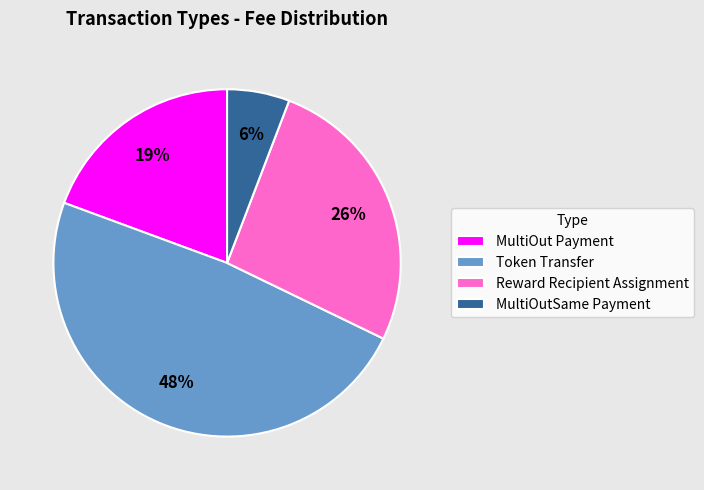

True or false: Reward Recipient Assignment accounts for 39% of the total.

False